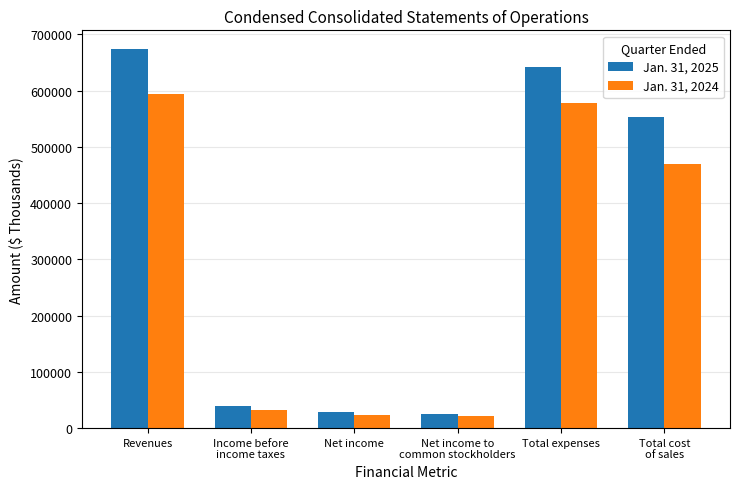

Which series has the widest spread of values?

Jan. 31, 2025